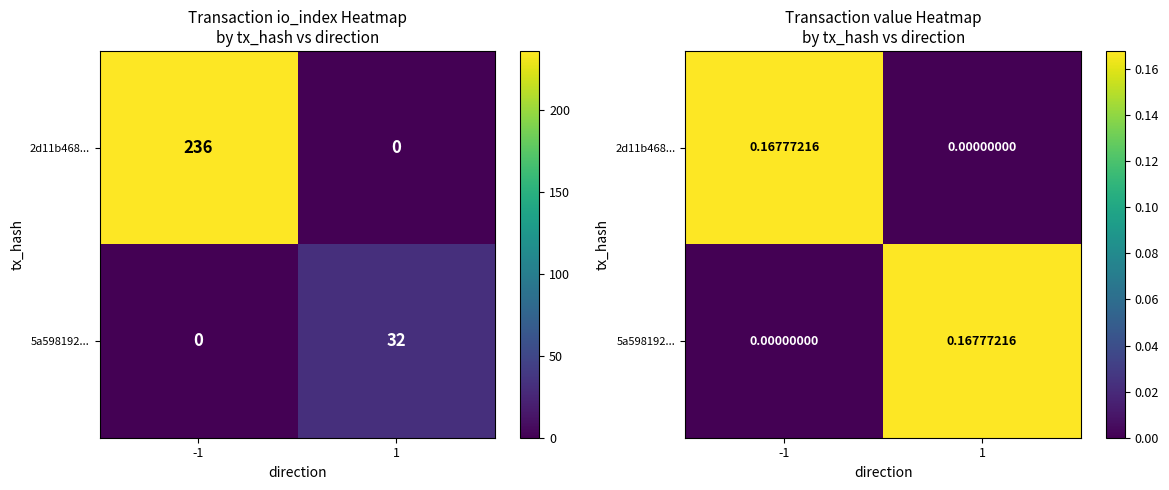

What is the average value of the 2d11b468... series?

0.1